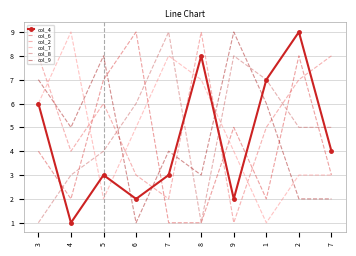

List the labels in order of col_8 value, smallest first.

3, 8, 4, 5, 2, 7, 6, 1, 9, 7